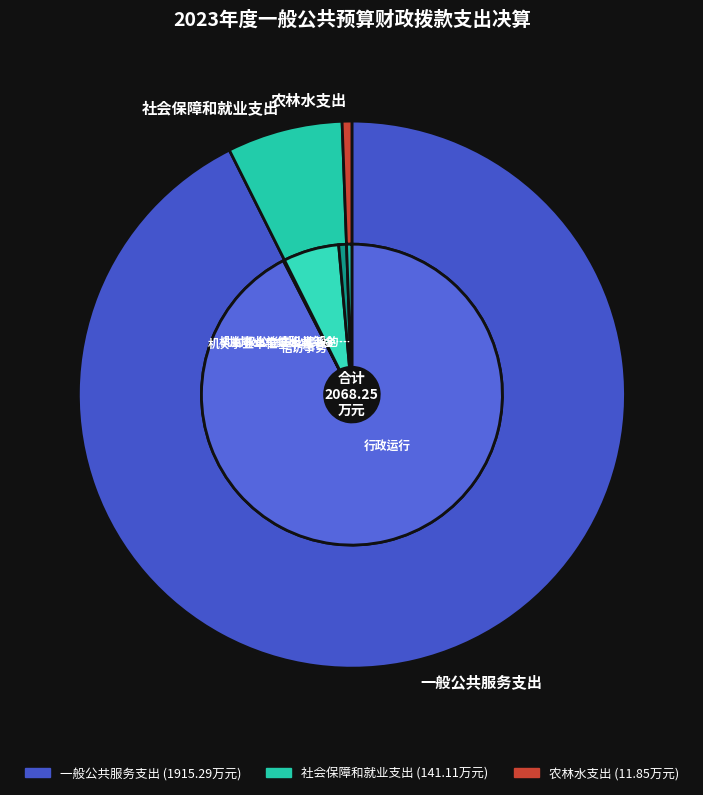

To the nearest percent, what portion does 一般公共服务支出 represent?

93%